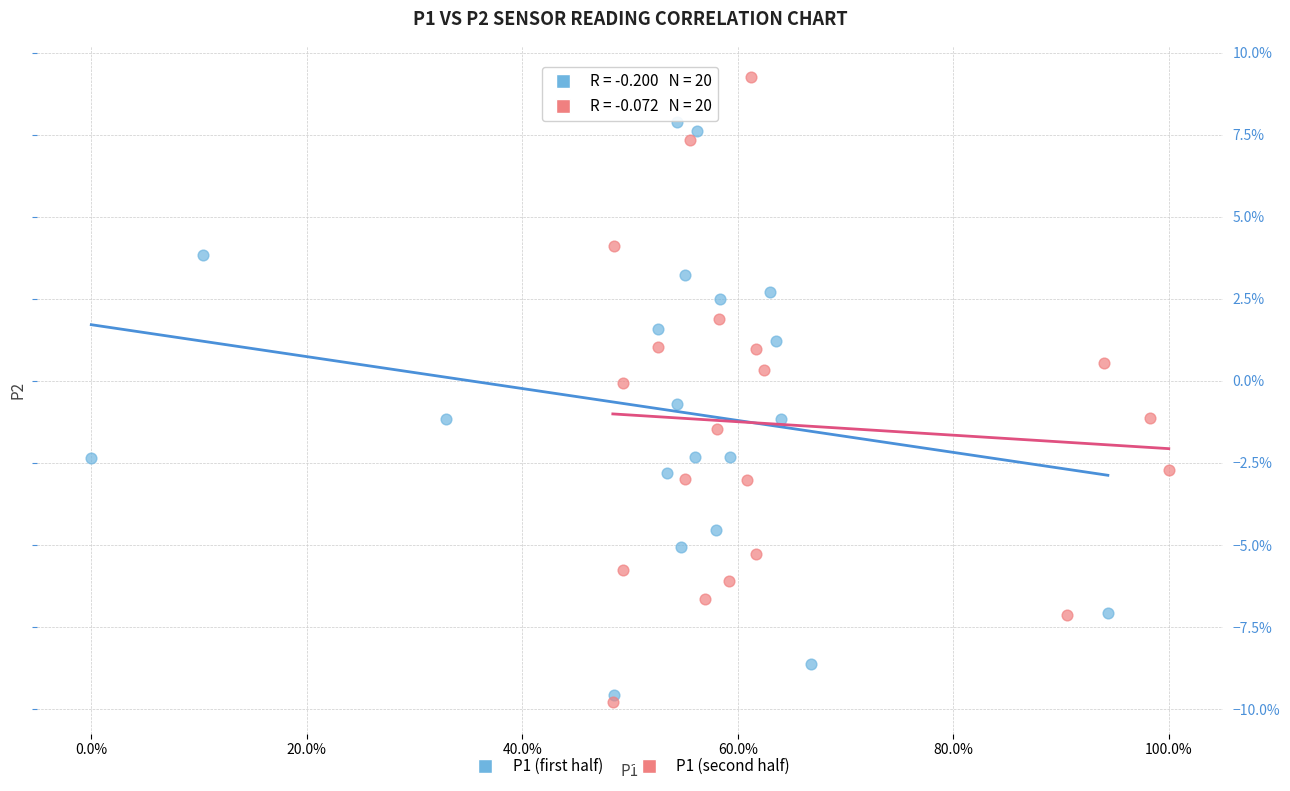

What are all the series names shown in the legend?

P1 (first half), P1 (second half)